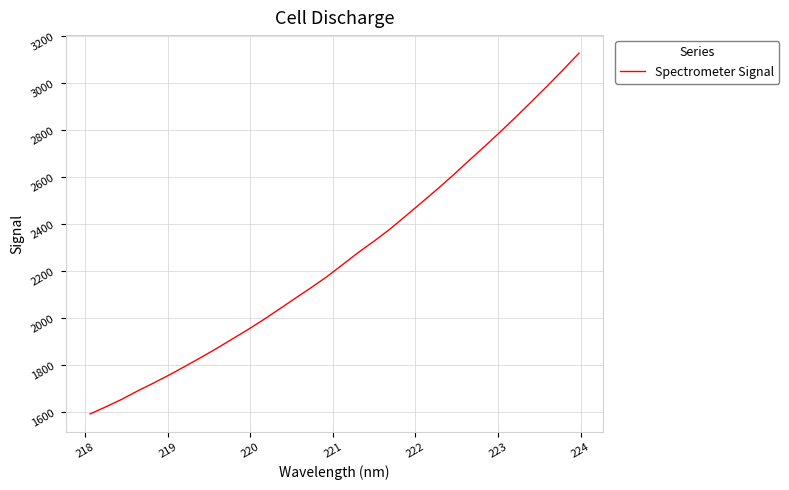

What is the greatest value displayed?

3126.5